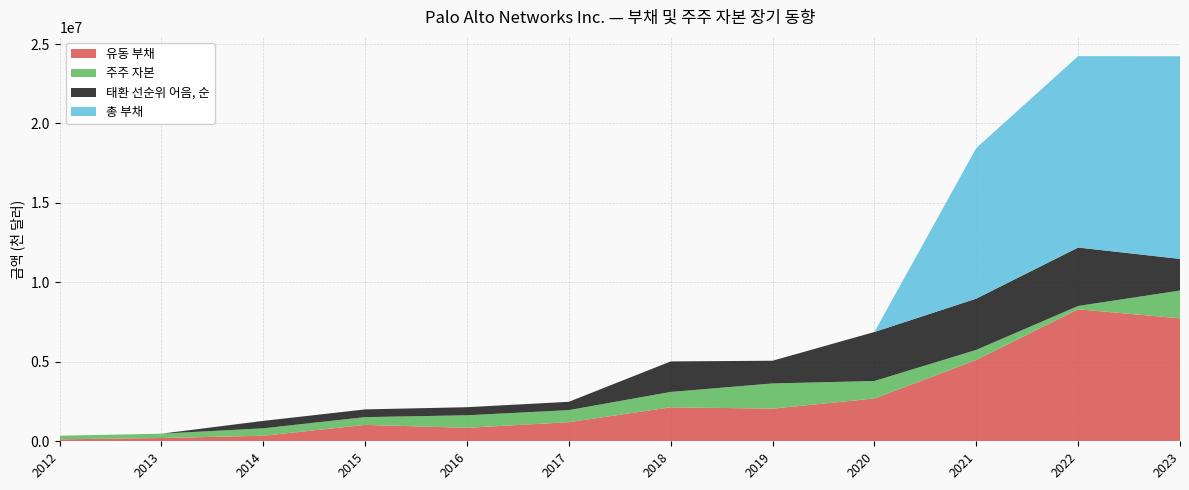

Reading right to left, extract all data points from this chart.

유동 부채: 2023=7737500	2022=8306300	2021=5116700	2020=2691700	2019=2053300	2018=2139400	2017=1201300	2016=846800	2015=1032227	2014=348171	2013=206102	2012=122006
주주 자본: 2023=1748400	2022=210000	2021=634500	2020=1101800	2019=1586300	2018=966400	2017=759600	2016=789900	2015=487899	2014=468583	2013=272420	2012=229071
태환 선순위 어음, 순: 2023=1991500	2022=3676800	2021=3226000	2020=3084100	2019=1430000	2018=1920100	2017=524700	2016=508200	2015=487084	2014=466875	2013=0	2012=0
총 부채: 2023=12752700	2022=12043600	2021=9478000	2020=0	2019=0	2018=0	2017=0	2016=0	2015=0	2014=0	2013=0	2012=0